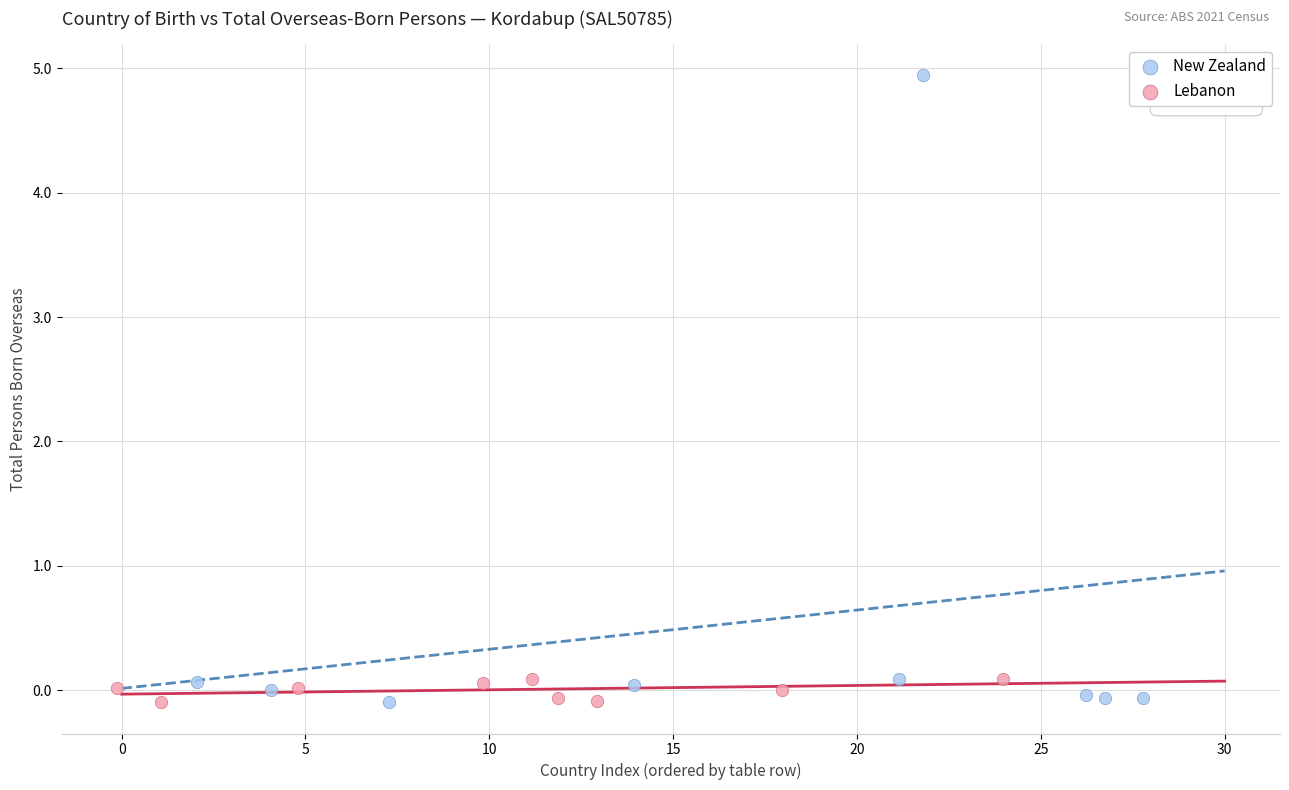

Which series reaches the maximum Y coordinate?

New Zealand